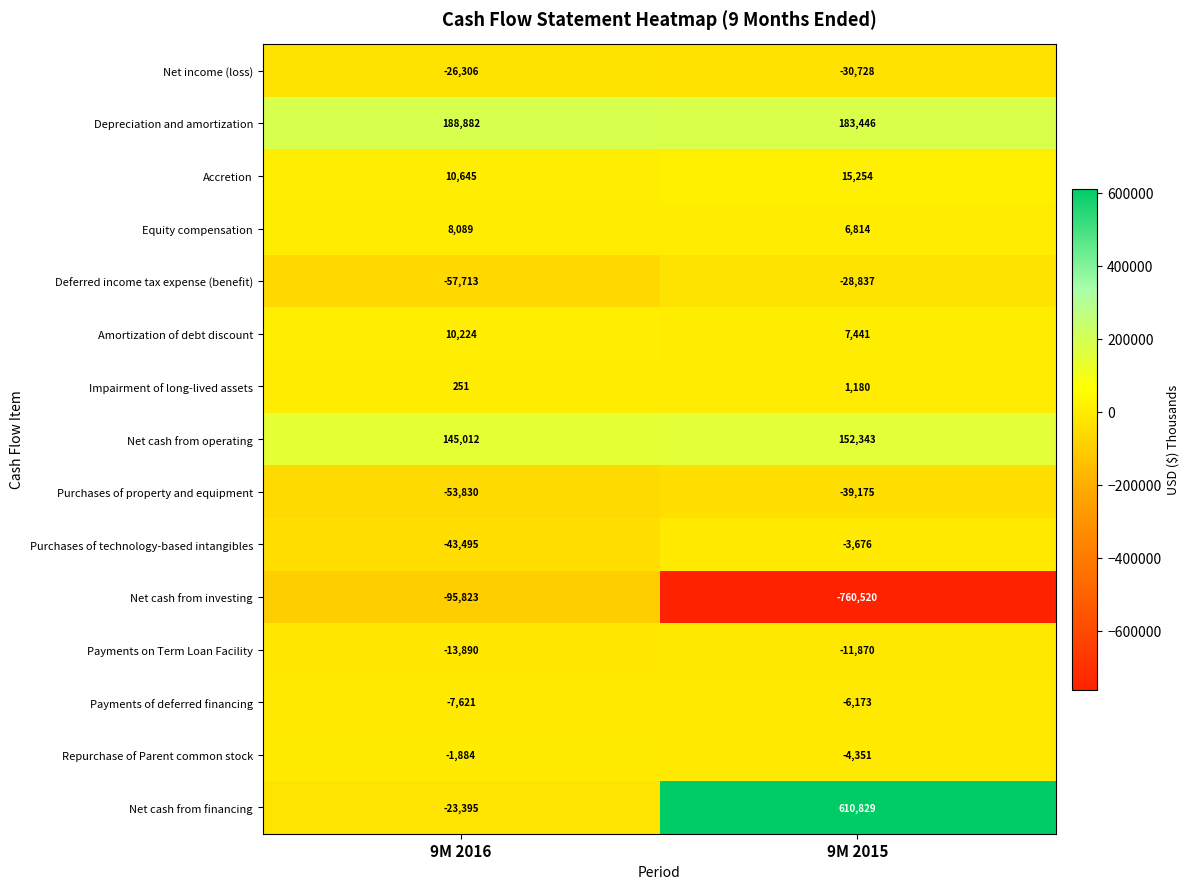

What is the difference between the Equity compensation values at 9M 2015 and 9M 2016?

1275